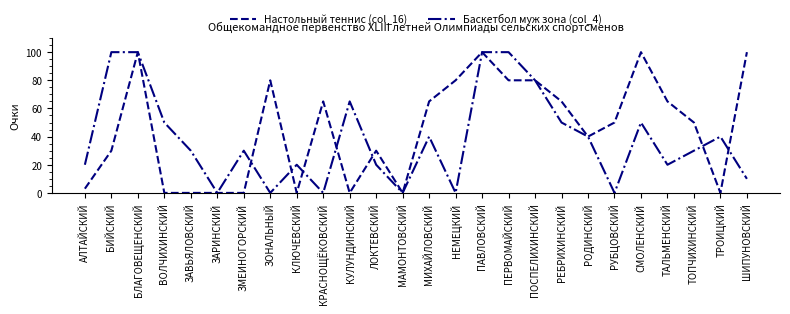

Which series changed the most between КРАСНОЩЁКОВСКИЙ and ШИПУНОВСКИЙ?

Настольный теннис (col_16)